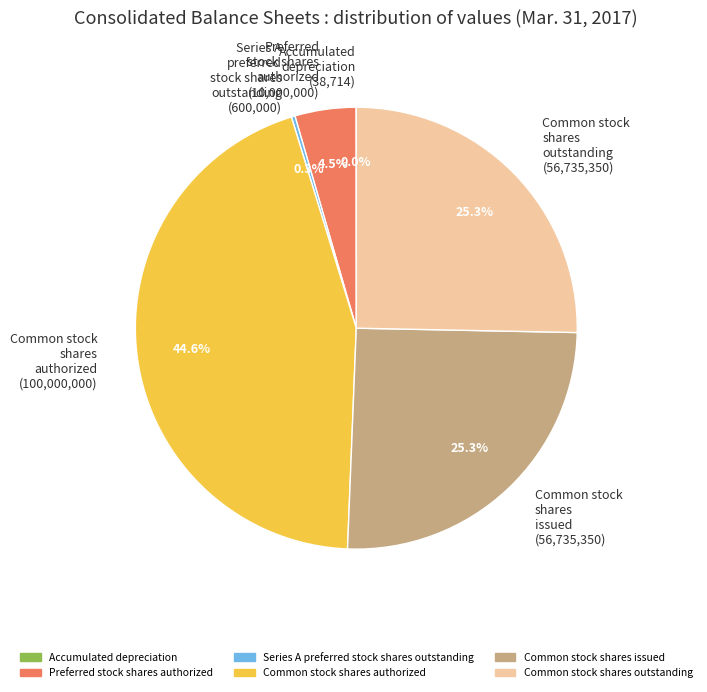

Which slice is the largest?

Common stock shares authorized